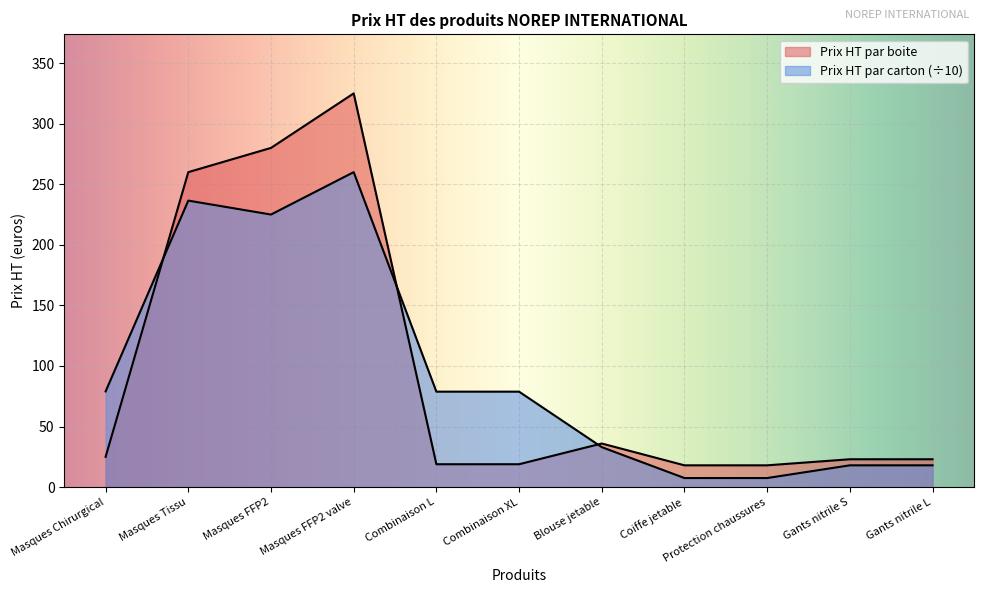

What is the approximate value of Prix HT par carton at Masques Tissu?

236.5